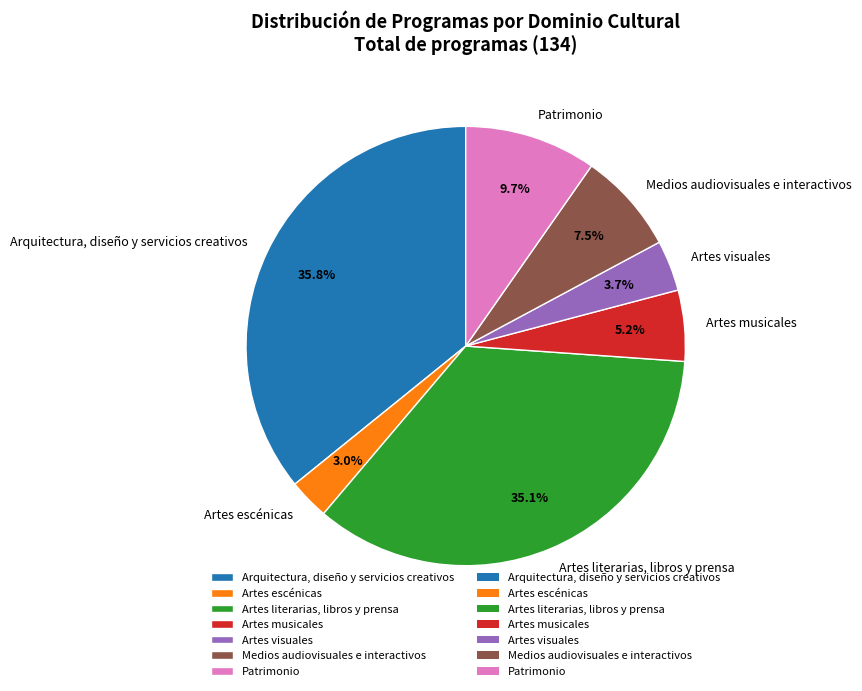

Which category has the biggest portion of the pie?

Arquitectura, diseño y servicios creativos